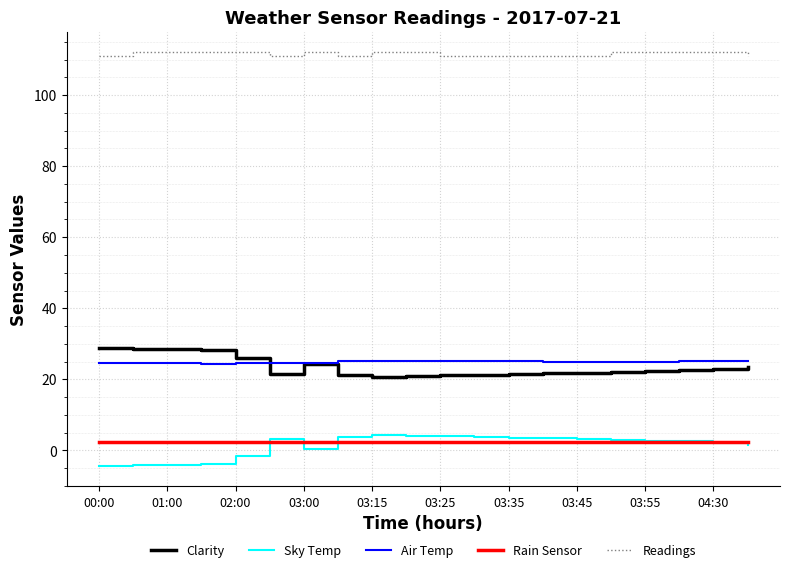

True or false: Clarity and Rain Sensor cross at least once.

False